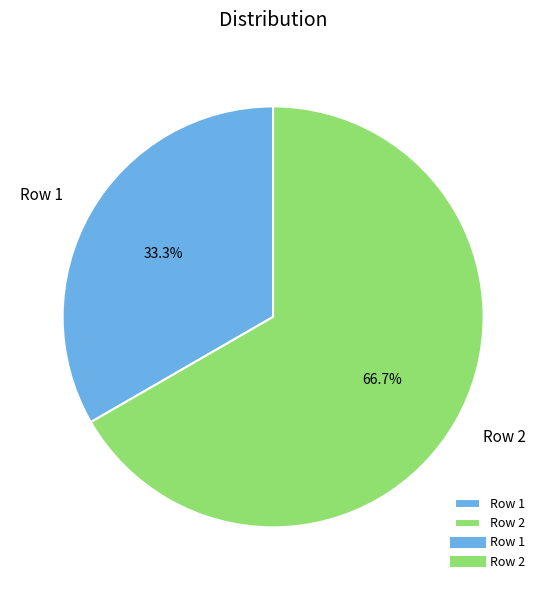

What is the total percentage of Row 2 and Row 1?

100.0%